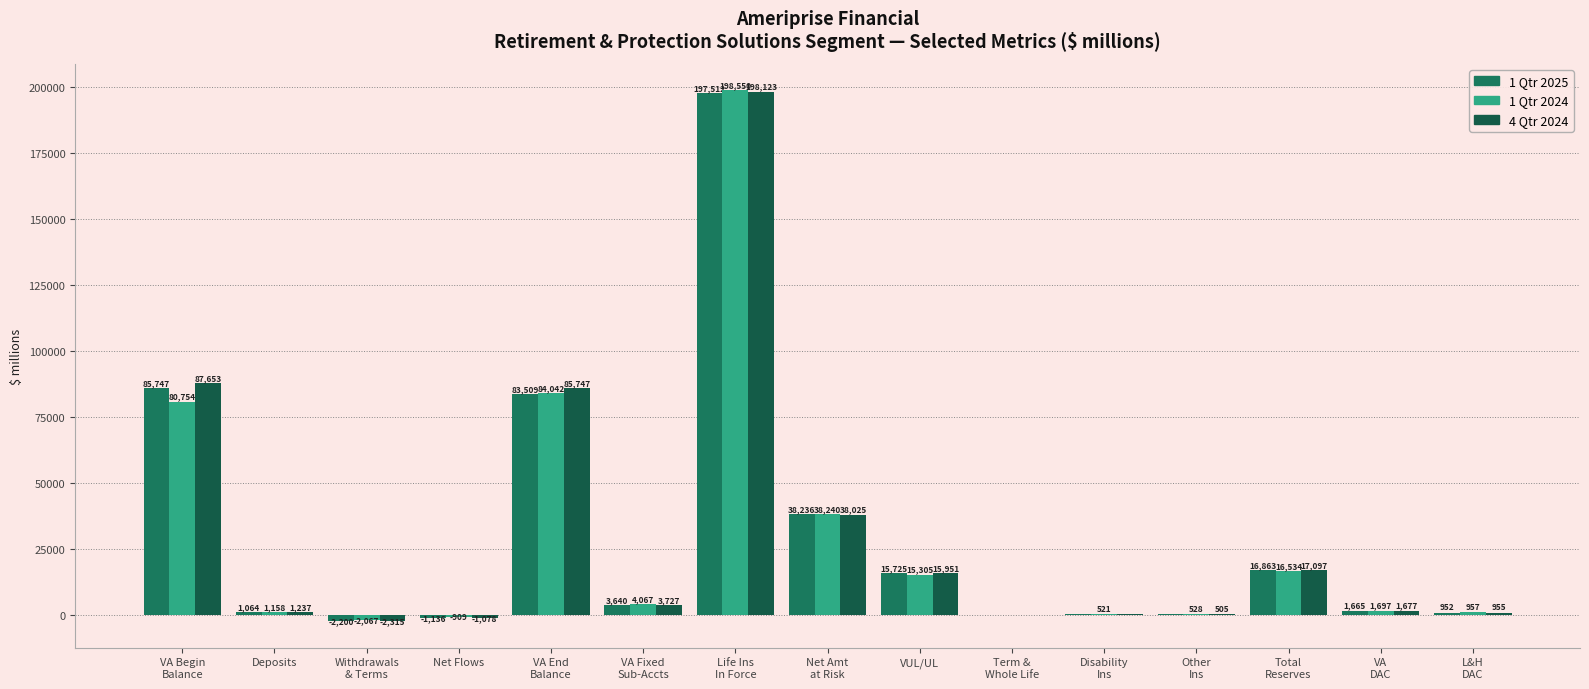

How many positive values does the 4 Qtr 2024 series have?

13